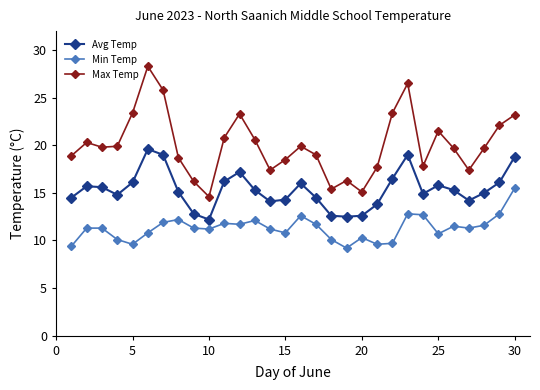

List the series in order of their overall mean, highest first.

Max Temp, Avg Temp, Min Temp